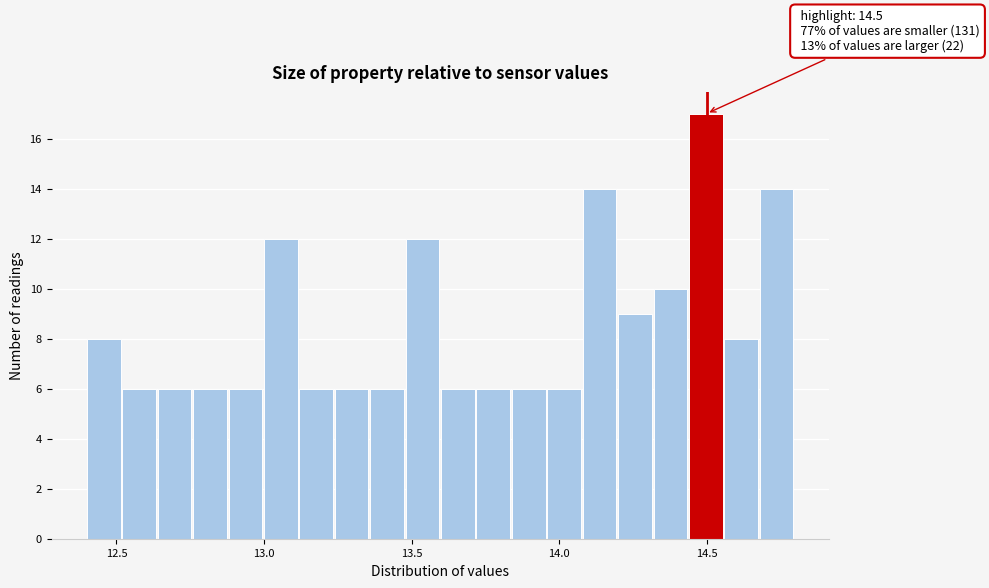

Around what value on the x-axis is the tallest bar? Give the approximate position of its centre, as read against the axis.

14.50